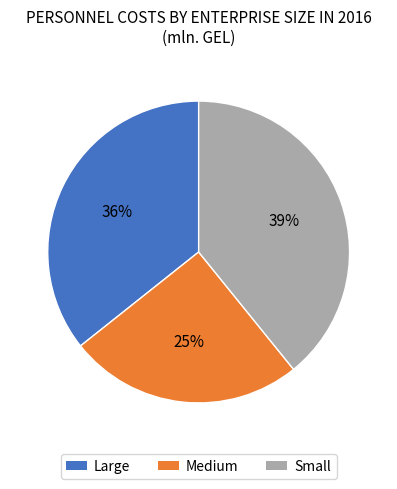

Does Large represent more than half of the total?

No